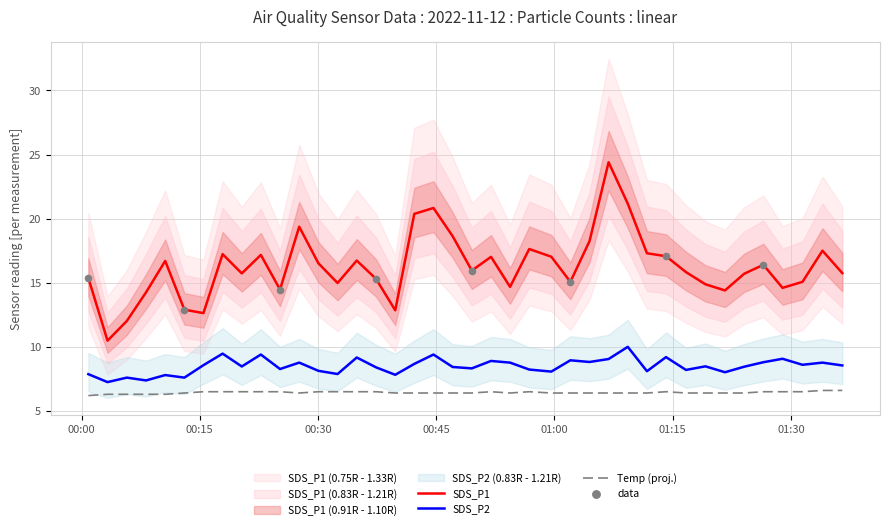

Which series reaches the minimum Y coordinate?

Temp